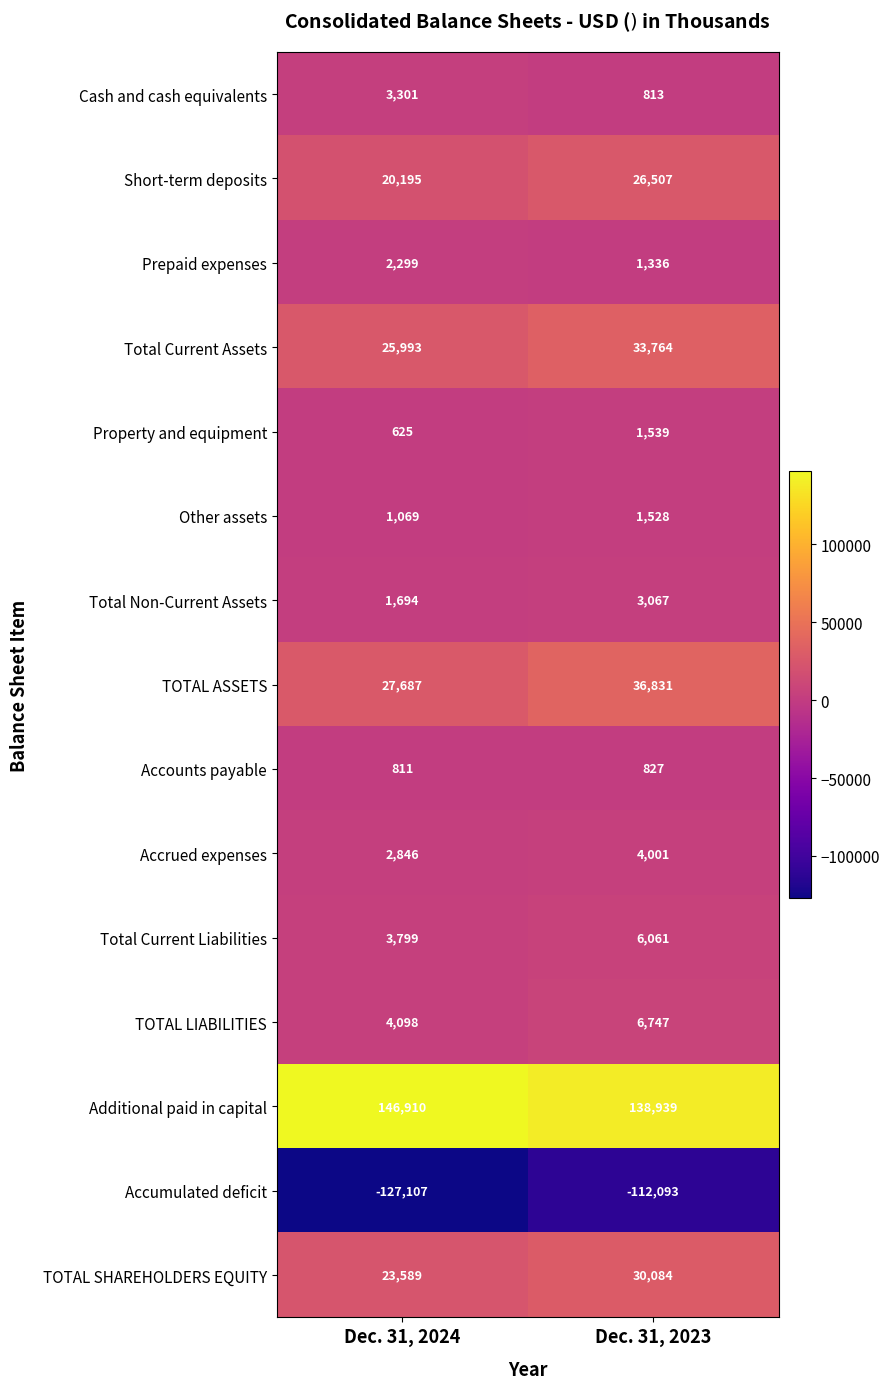

Which series has the widest spread of values?

Accumulated deficit